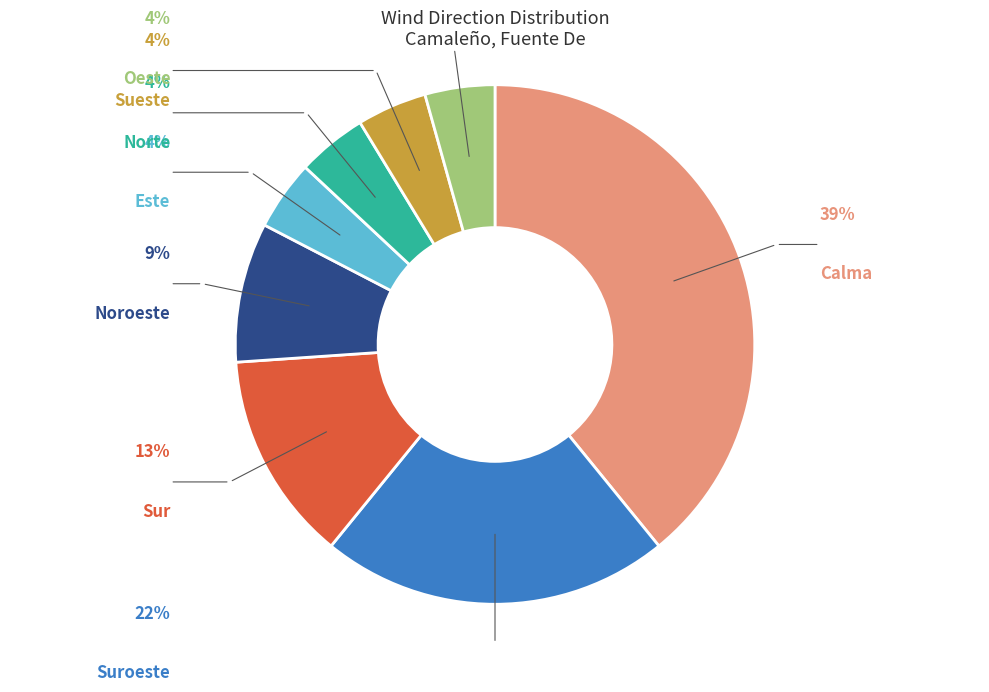

Does Sur represent more than half of the total?

No